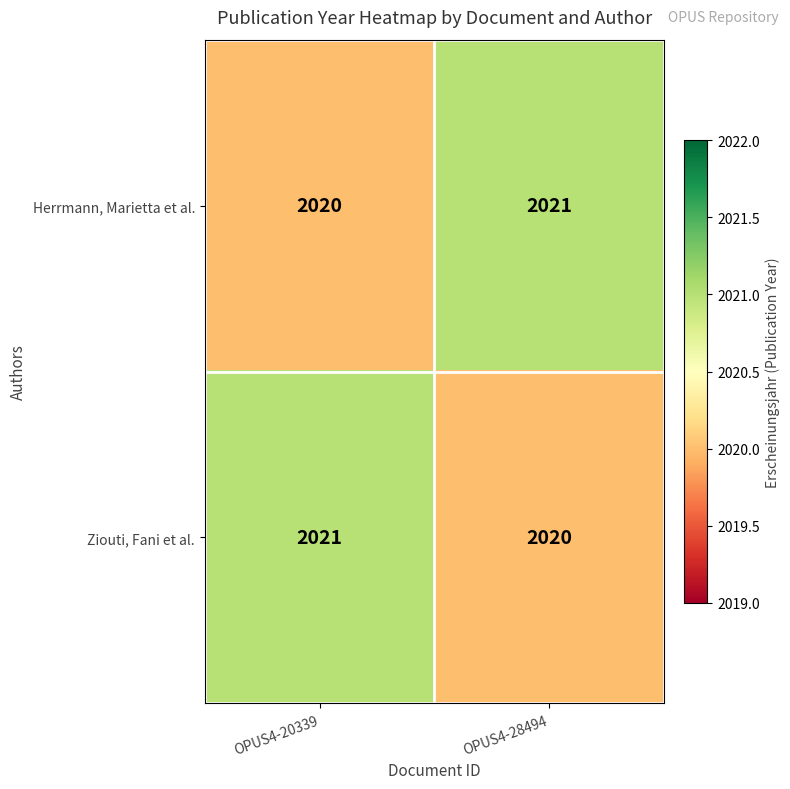

At which label is Herrmann, Marietta et al. closest to 2020?

OPUS4-20339